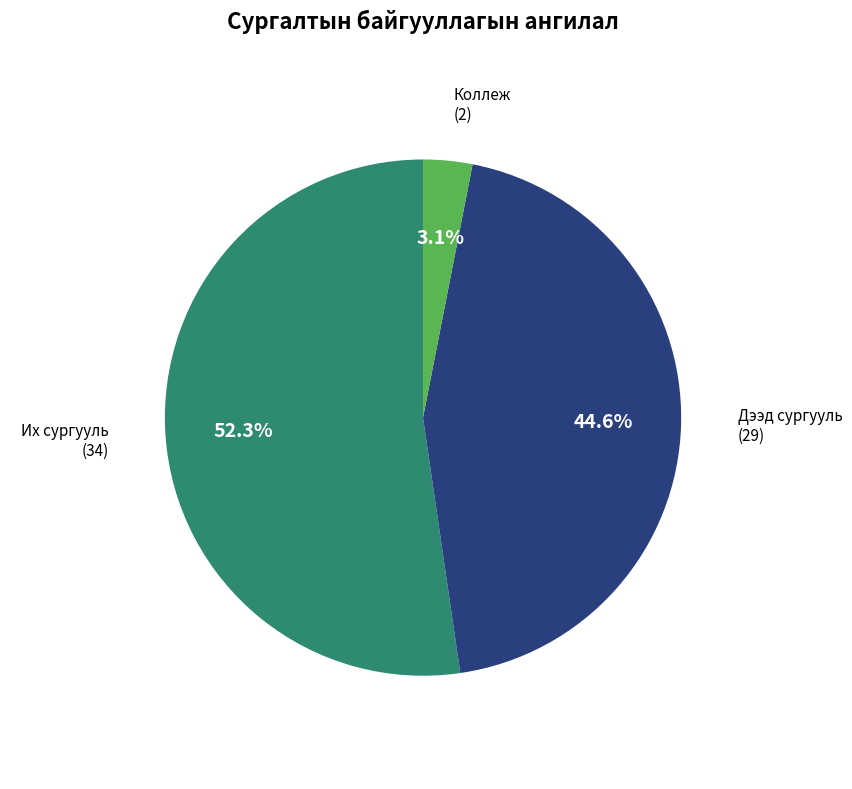

Is there any slice that represents more than half of the pie?

Yes